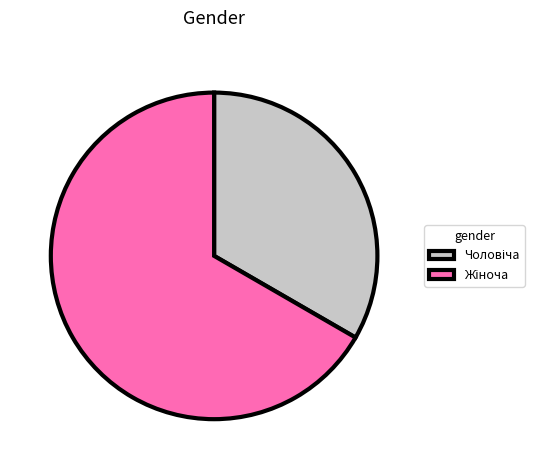

Is there any slice that represents more than half of the pie?

Yes